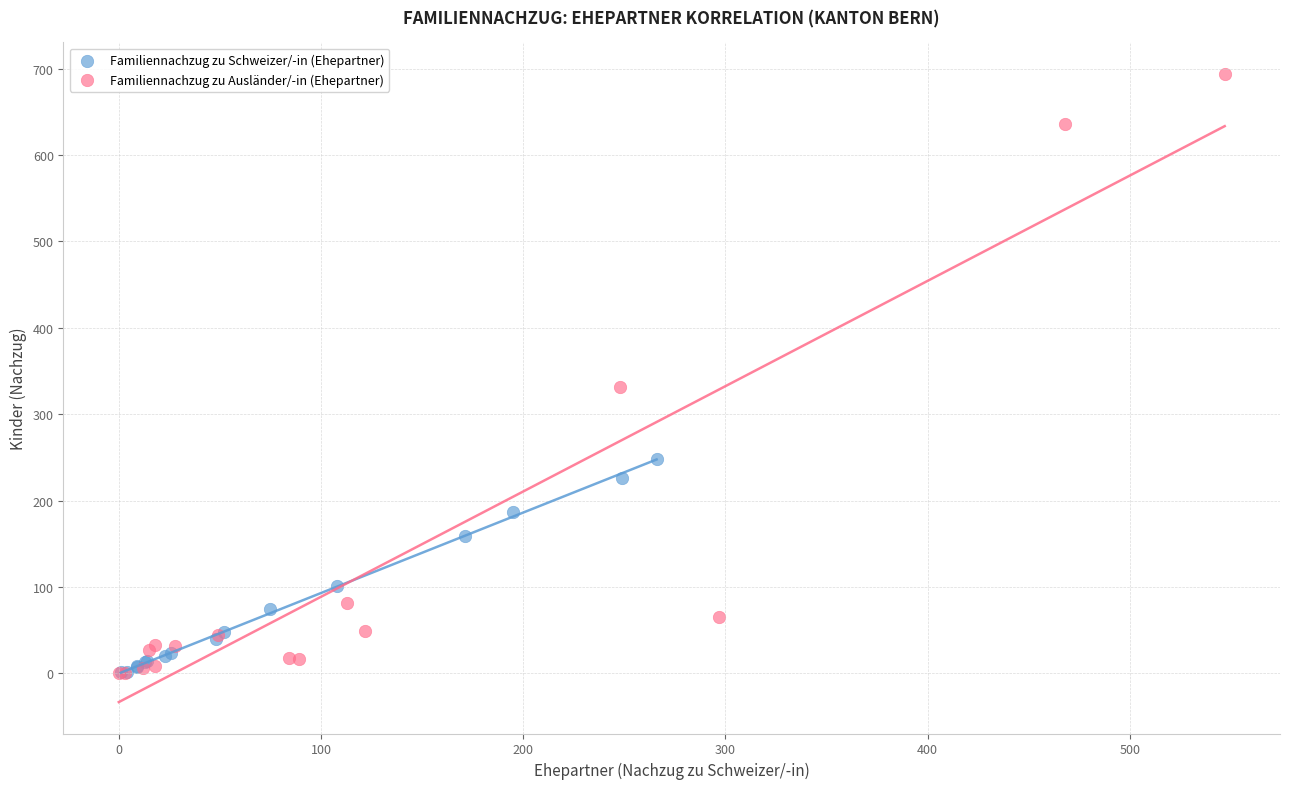

Which series has the widest spread of Y values?

Familiennachzug zu Ausländer/-in (Ehepartner)